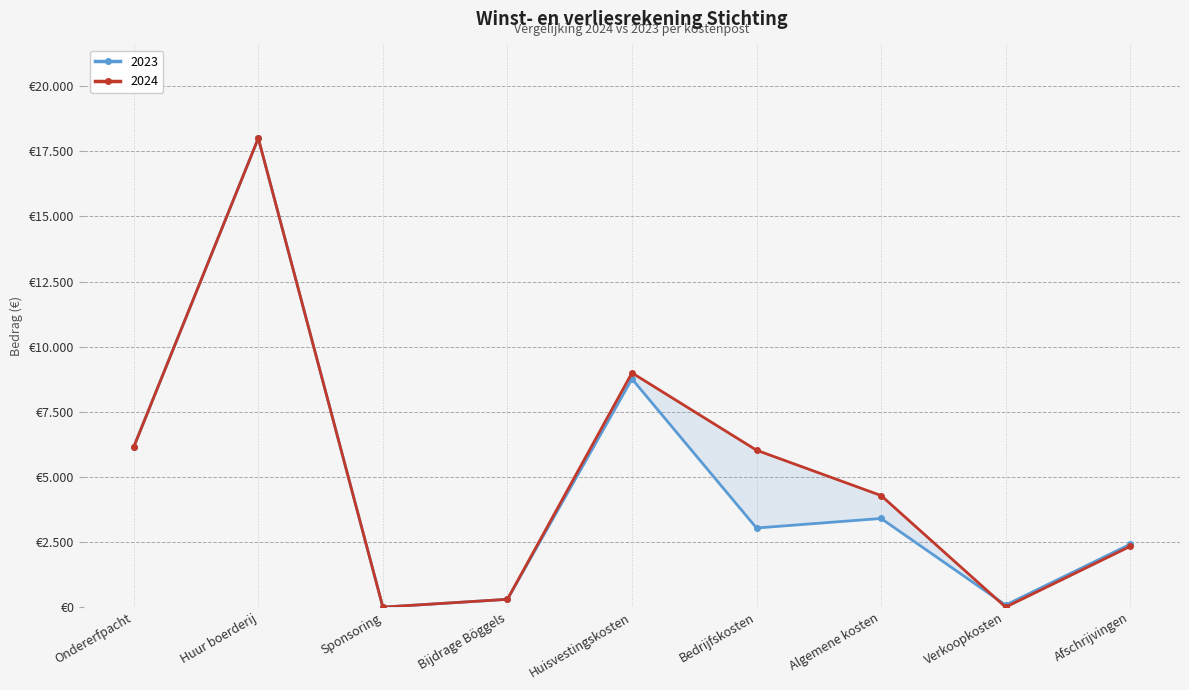

Reading left to right, list all the values displayed in this chart.

2024: Ondererfpacht=6150	Huur boerderij=18000	Sponsoring=0	Bijdrage Böggels=300	Huisvestingskosten=8992	Bedrijfskosten=6024	Algemene kosten=4284	Verkoopkosten=0	Afschrijvingen=2333
2023: Ondererfpacht=6150	Huur boerderij=18000	Sponsoring=0	Bijdrage Böggels=300	Huisvestingskosten=8761	Bedrijfskosten=3038	Algemene kosten=3404	Verkoopkosten=80	Afschrijvingen=2414